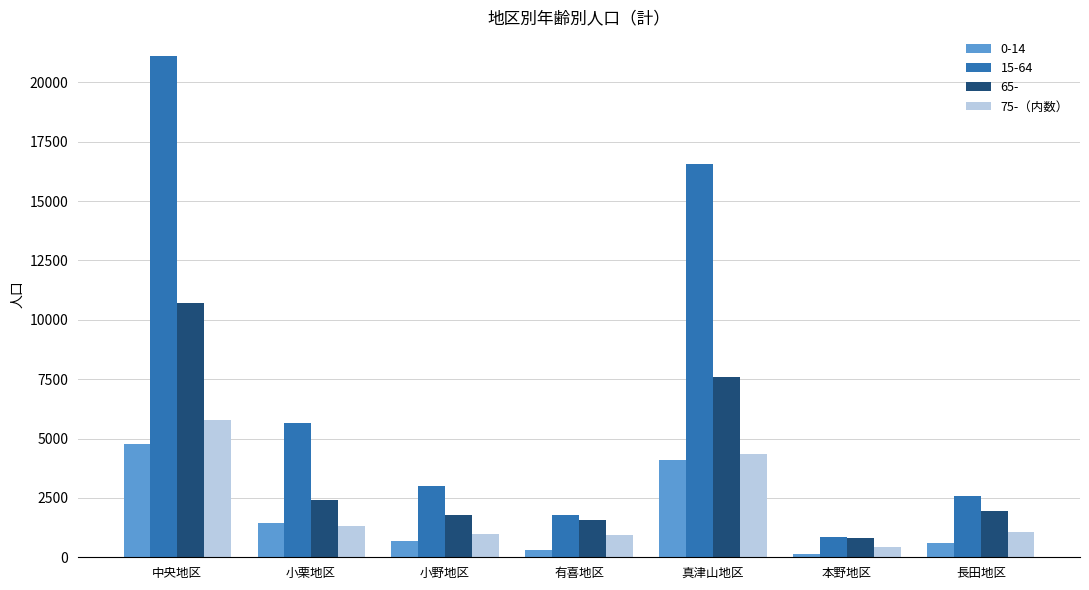

Which series has the largest range (max minus min)?

15-64